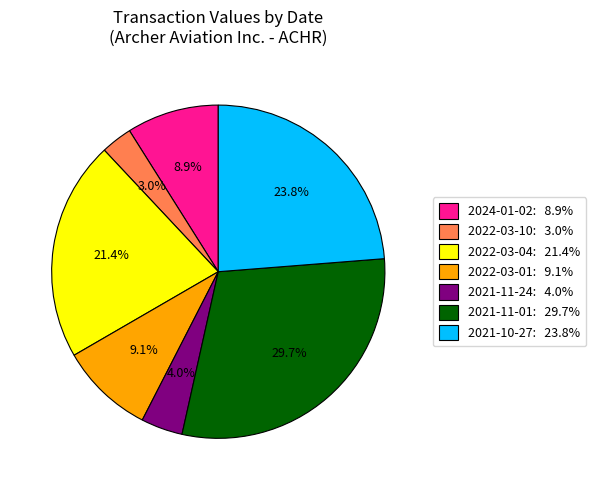

To the nearest percent, what is the difference between the largest and smallest slice percentages?

27%